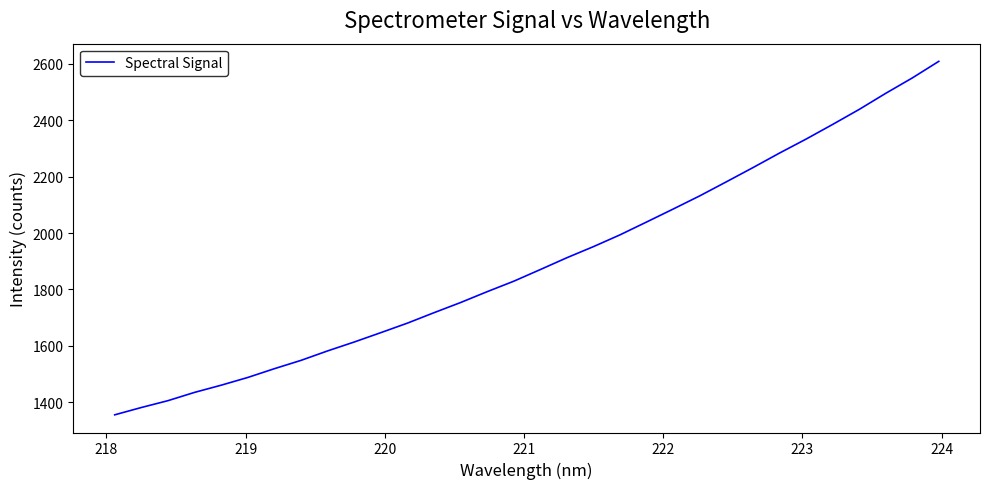

What is the maximum value shown in the chart?

2609.2